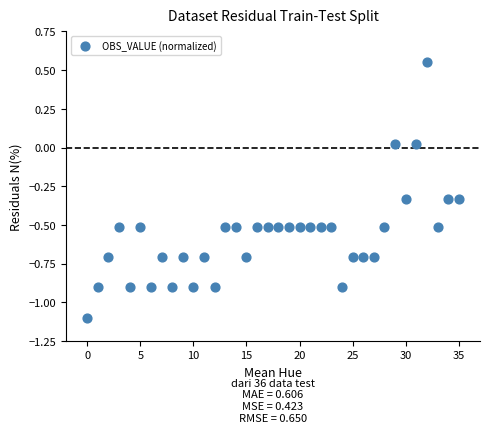

How many data points are displayed?

36